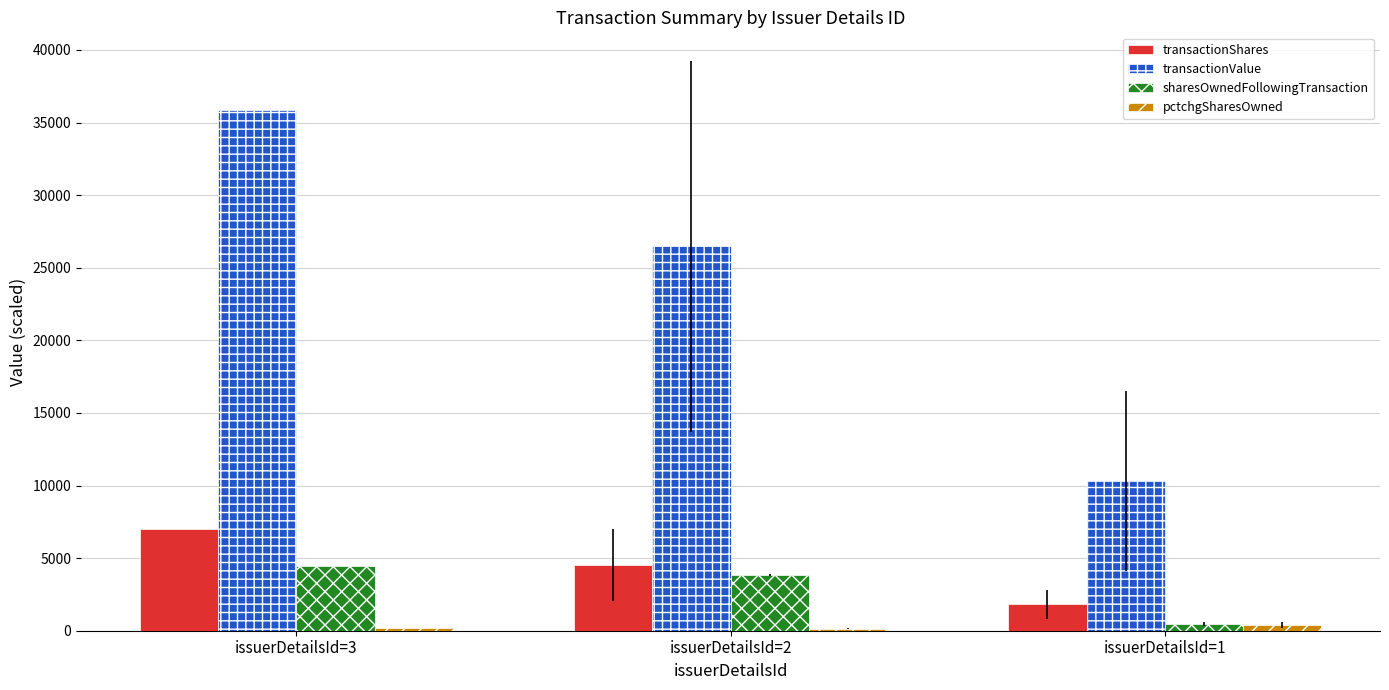

What is the smallest value displayed?

133.3